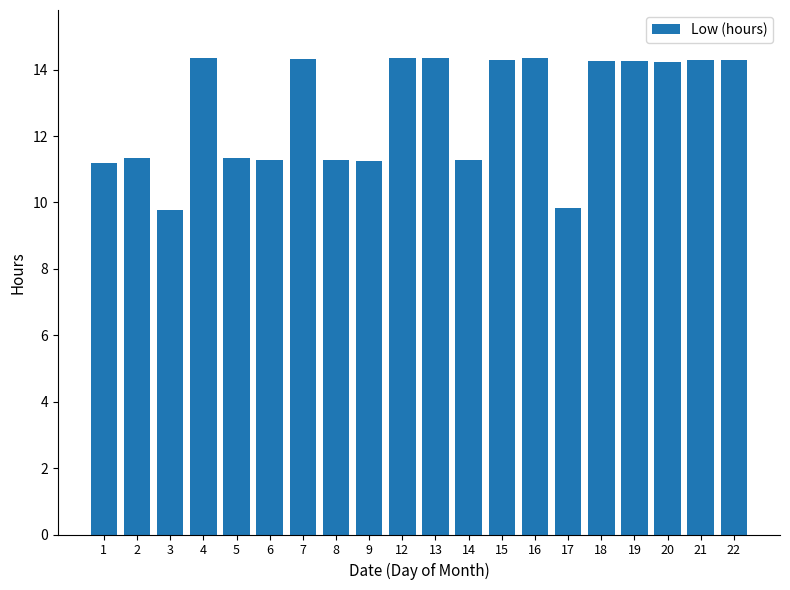

Is it true that the value at 19 is 14.3?

True